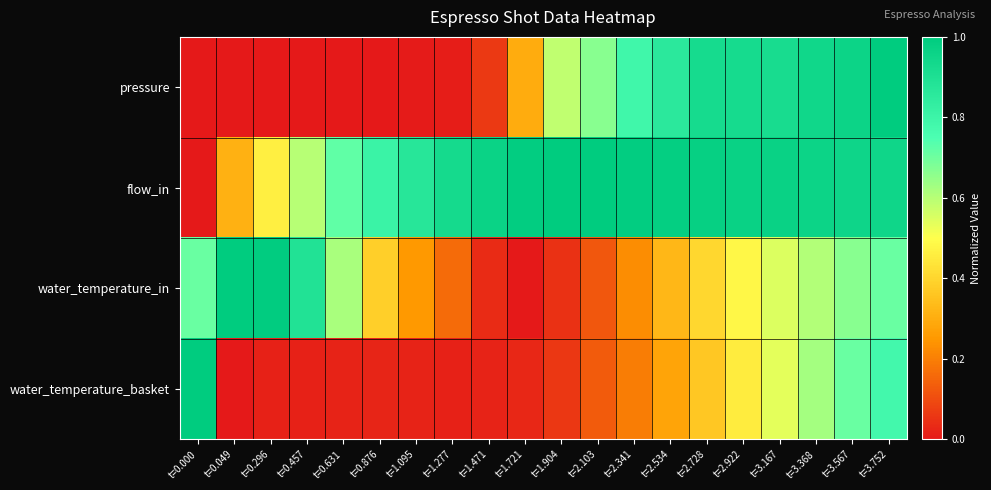

Reading left to right, what are all the values shown in this chart?

pressure: t=0.000=0.0	t=0.049=0.0	t=0.296=0.0	t=0.457=0.0	t=0.631=0.0	t=0.876=0.0	t=1.095=0.0	t=1.277=0.0	t=1.471=0.1	t=1.721=0.3	t=1.904=0.6	t=2.103=0.7	t=2.341=0.8	t=2.534=0.9	t=2.728=0.9	t=2.922=0.9	t=3.167=0.9	t=3.368=0.9	t=3.567=1.0	t=3.752=1.0
flow_in: t=0.000=0.0	t=0.049=0.3	t=0.296=0.5	t=0.457=0.6	t=0.631=0.7	t=0.876=0.8	t=1.095=0.9	t=1.277=0.9	t=1.471=1.0	t=1.721=1.0	t=1.904=1.0	t=2.103=1.0	t=2.341=1.0	t=2.534=1.0	t=2.728=1.0	t=2.922=1.0	t=3.167=1.0	t=3.368=1.0	t=3.567=1.0	t=3.752=0.9
water_temperature_in: t=0.000=0.7	t=0.049=1.0	t=0.296=1.0	t=0.457=0.9	t=0.631=0.6	t=0.876=0.4	t=1.095=0.3	t=1.277=0.2	t=1.471=0.0	t=1.721=0.0	t=1.904=0.0	t=2.103=0.1	t=2.341=0.2	t=2.534=0.3	t=2.728=0.4	t=2.922=0.5	t=3.167=0.6	t=3.368=0.6	t=3.567=0.7	t=3.752=0.7
water_temperature_basket: t=0.000=1.0	t=0.049=0.0	t=0.296=0.0	t=0.457=0.0	t=0.631=0.0	t=0.876=0.0	t=1.095=0.0	t=1.277=0.0	t=1.471=0.0	t=1.721=0.0	t=1.904=0.1	t=2.103=0.1	t=2.341=0.2	t=2.534=0.3	t=2.728=0.4	t=2.922=0.5	t=3.167=0.5	t=3.368=0.6	t=3.567=0.7	t=3.752=0.8